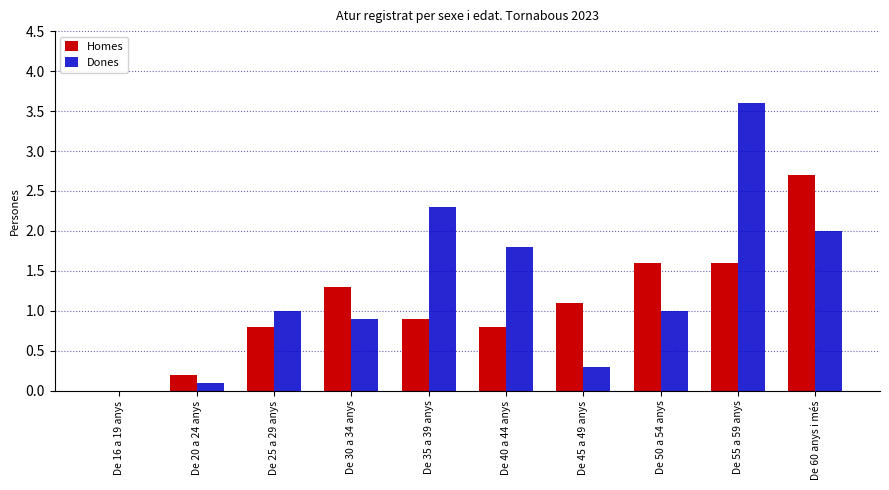

Reading right to left, what are all the values shown in this chart?

Homes: 2.7	1.6	1.6	1.1	0.8	0.9	1.3	0.8	0.2	0.0
Dones: 2.0	3.6	1.0	0.3	1.8	2.3	0.9	1.0	0.1	0.0